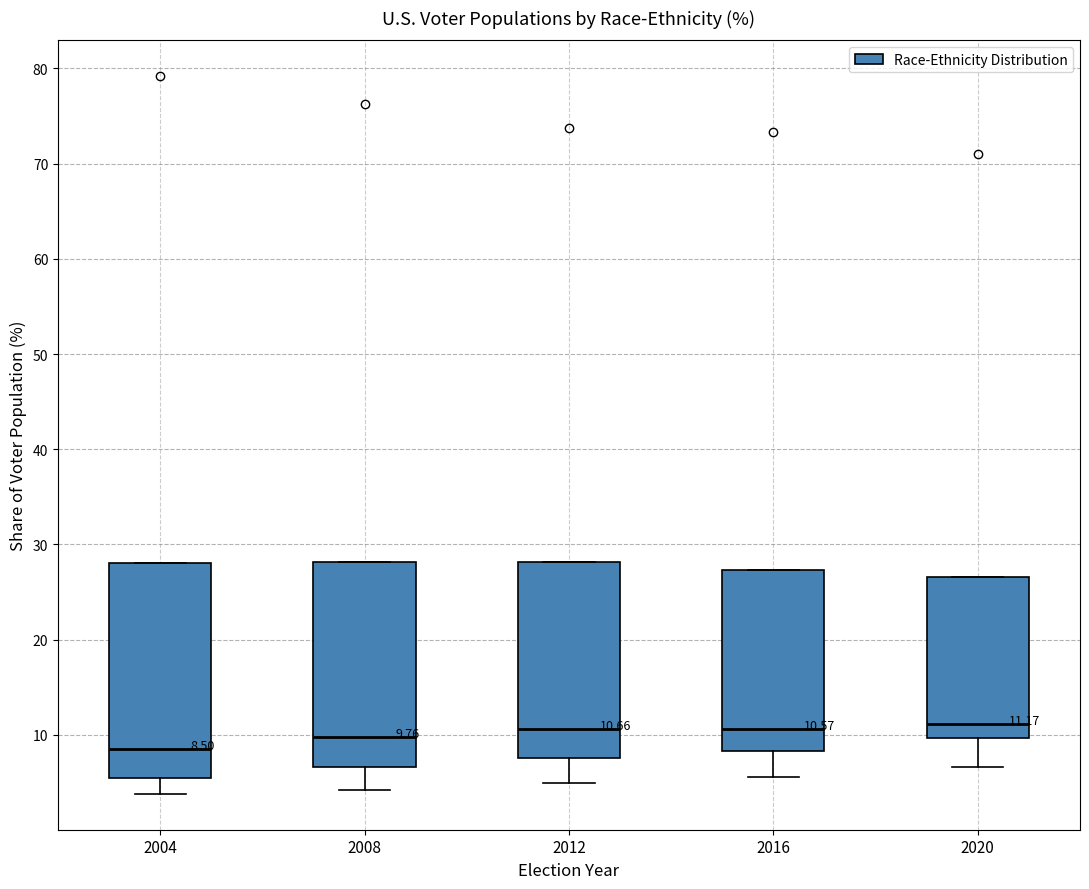

Comparing the boxes themselves (not the whiskers), which one is the tallest?

2004